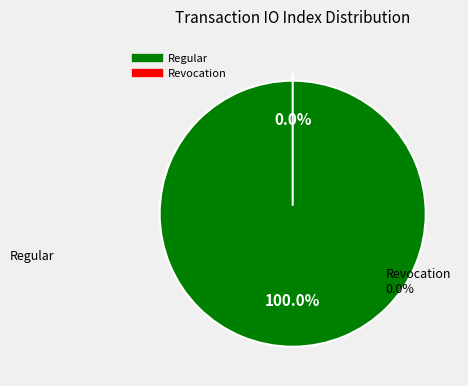

Count the number of slices in the pie.

2